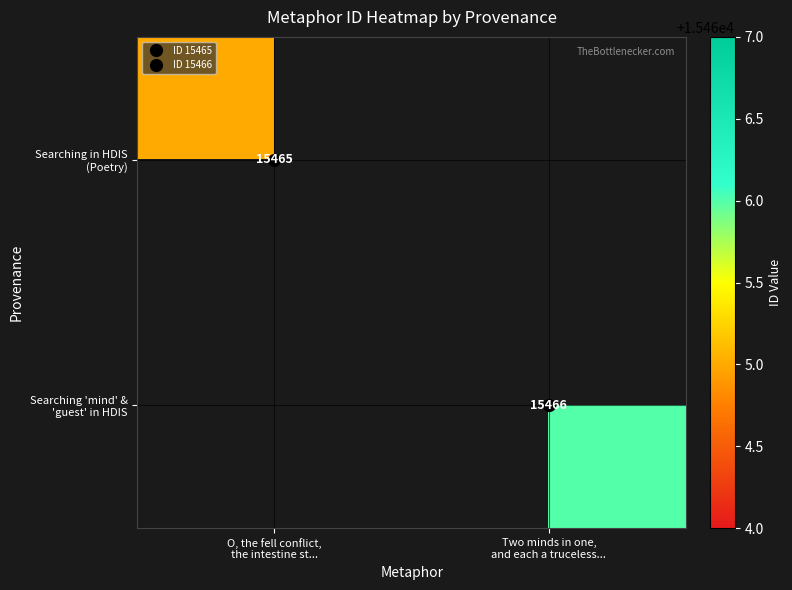

At which label does Searching 'mind' & 'guest' in HDIS reach its minimum?

O, the fell conflict, the intestine st...